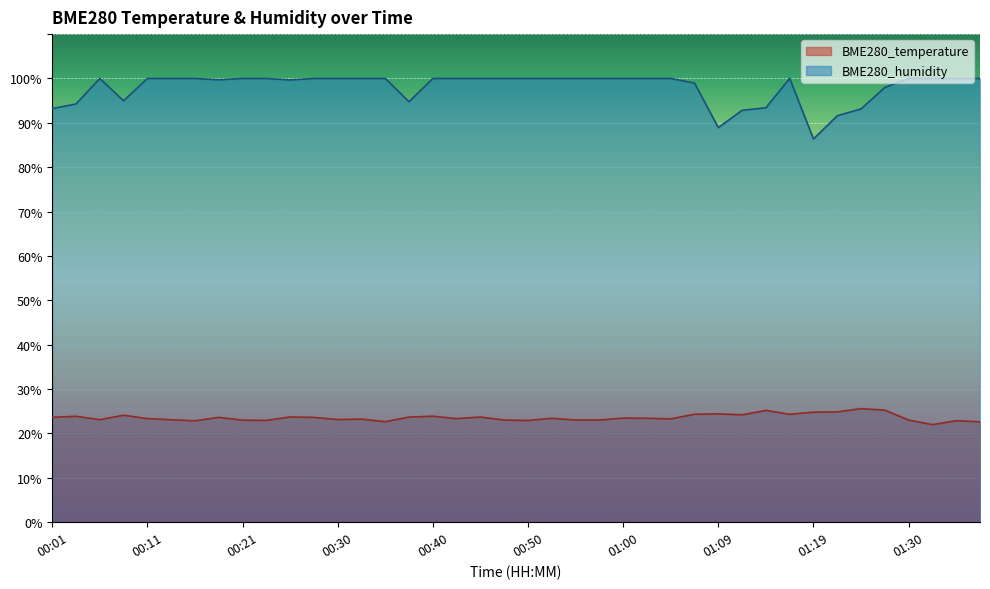

List the labels in order of BME280_humidity value, largest first.

00:06, 00:11, 00:13, 00:16, 00:21, 00:23, 00:28, 00:30, 00:33, 00:35, 00:40, 00:42, 00:45, 00:47, 00:50, 00:52, 00:55, 00:57, 01:00, 01:02, 01:04, 01:17, 01:30, 01:32, 01:35, 01:37, 00:18, 00:25, 01:07, 01:27, 00:09, 00:38, 00:04, 01:14, 00:01, 01:25, 01:12, 01:22, 01:09, 01:19